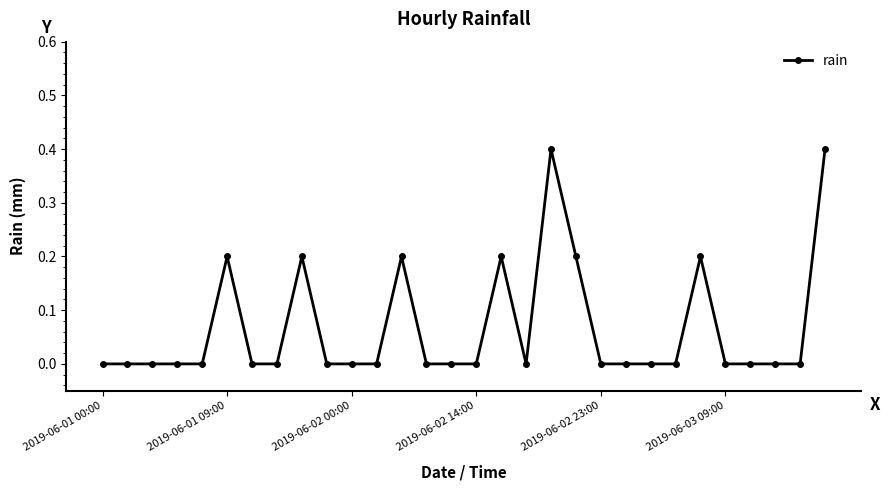

True or false: the data has more than 0 interior local peaks.

True